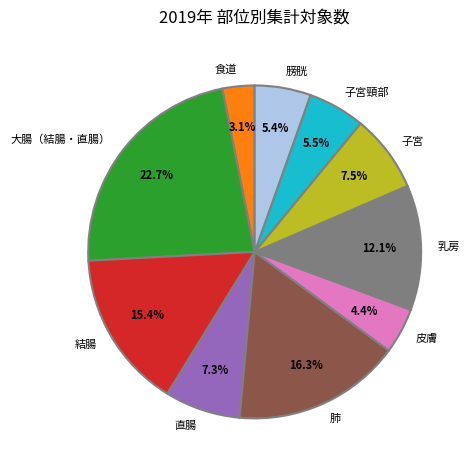

To the nearest percent, what is the average slice percentage?

10%